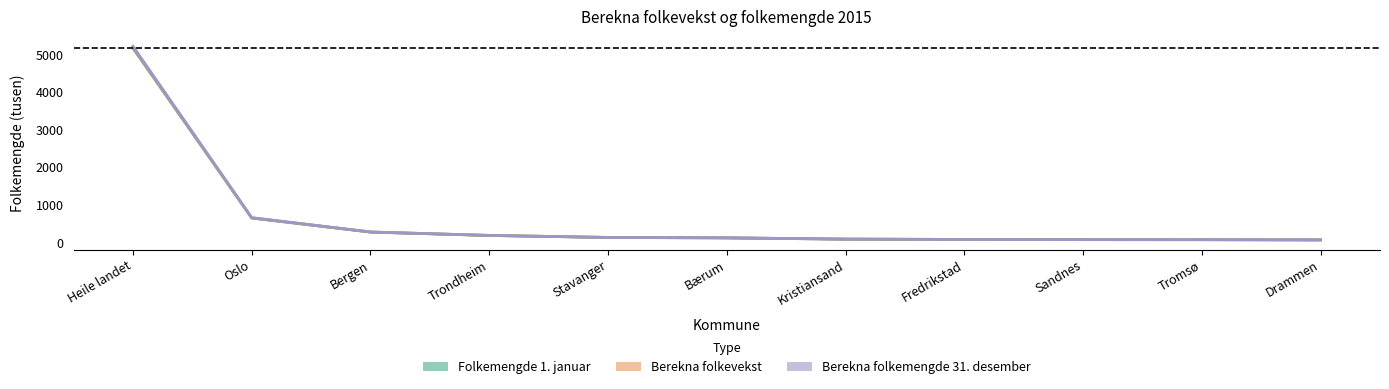

Reading right to left, transcribe all the data shown in this chart.

Folkemengde 1. januar: Drammen=67.0	Tromsø=72.7	Sandnes=73.6	Fredrikstad=78.2	Kristiansand=87.4	Bærum=120.7	Stavanger=132.1	Trondheim=185.0	Bergen=275.1	Oslo=647.7	Heile landet=5165.8
Berekna folkevekst: Drammen=67.8	Tromsø=73.6	Sandnes=75.0	Fredrikstad=79.0	Kristiansand=88.4	Bærum=122.3	Stavanger=132.7	Trondheim=187.2	Bergen=277.9	Oslo=658.8	Heile landet=5214.9
Berekna folkemengde 31. desember: Drammen=67.4	Tromsø=73.1	Sandnes=74.3	Fredrikstad=78.6	Kristiansand=87.9	Bærum=121.5	Stavanger=132.4	Trondheim=186.1	Bergen=276.5	Oslo=653.3	Heile landet=5190.3